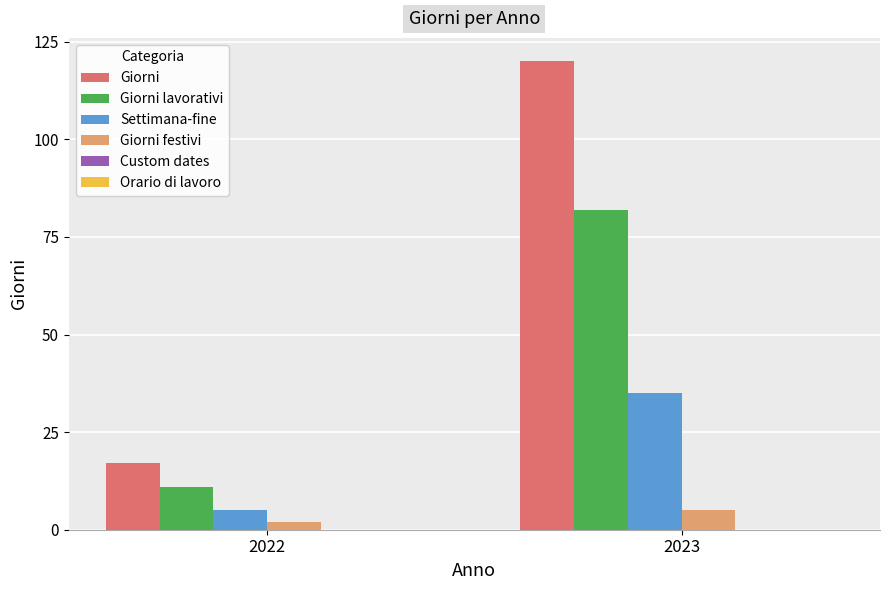

Which series has the largest total across all categories?

Giorni